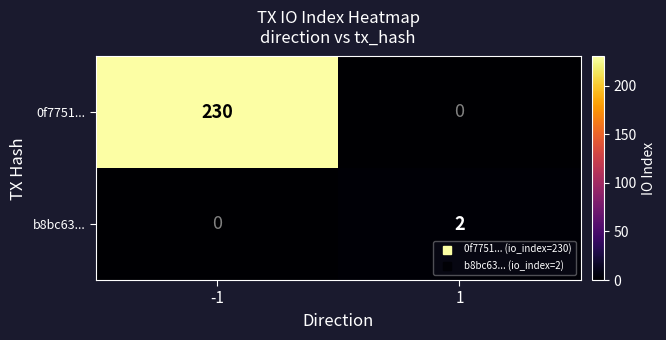

Reading left to right, what are all the values shown in this chart?

0f7751...: 230	0
b8bc63...: 0	2